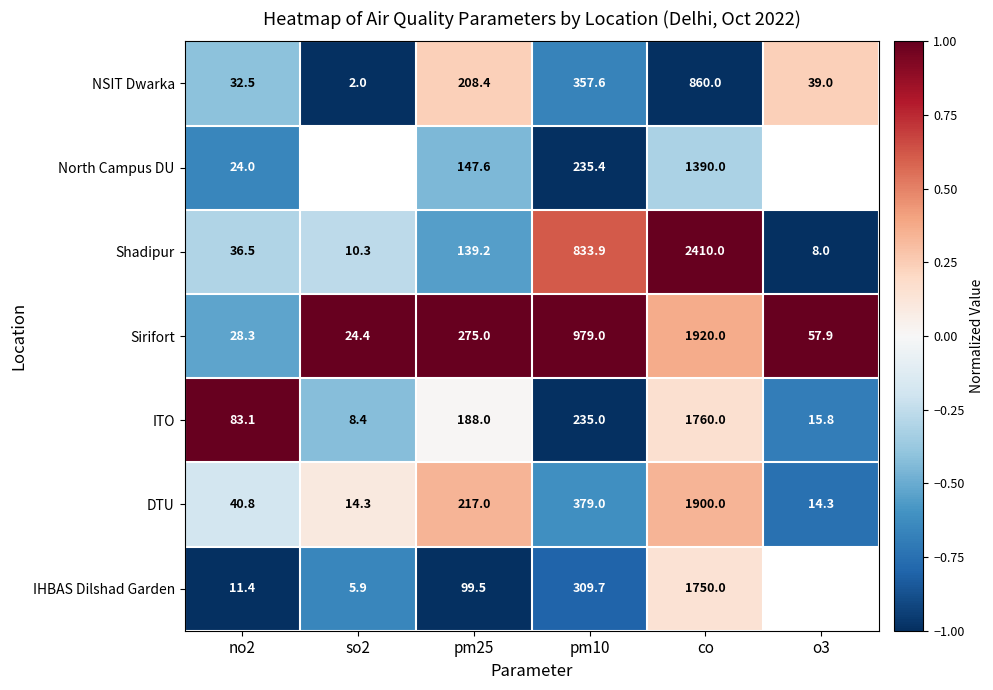

Which has a higher value, pm10 or so2?

pm10